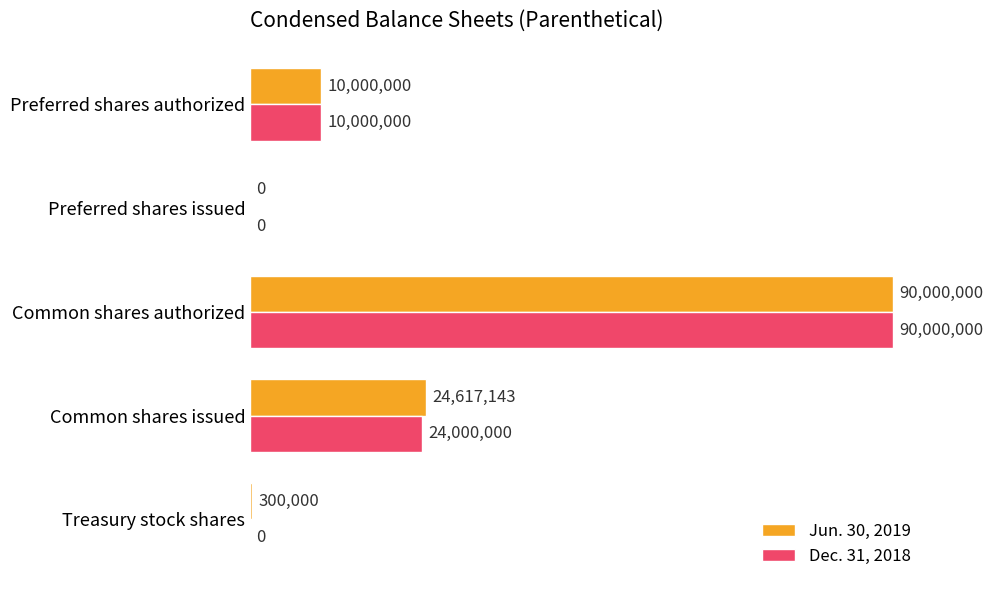

Rank the series by their maximum value, from lowest to highest.

Jun. 30, 2019, Dec. 31, 2018